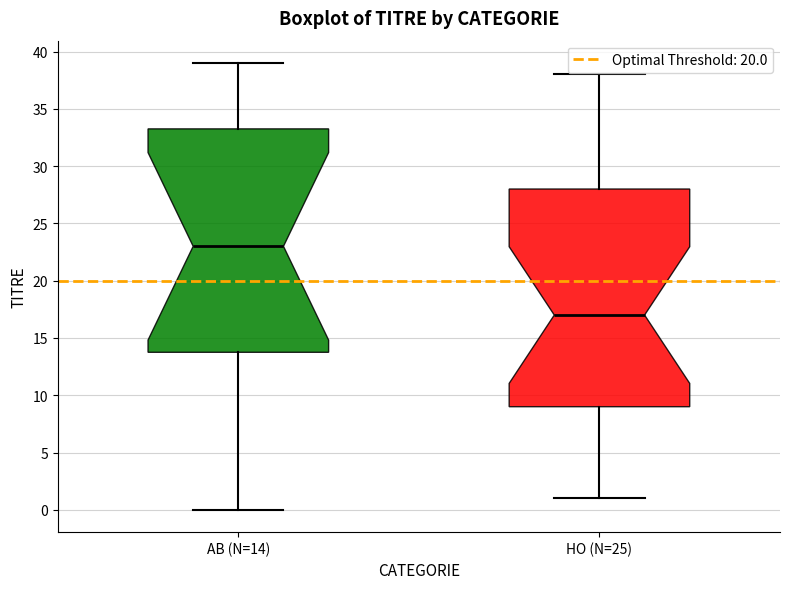

Reading left to right, read every box against the y-axis: the position of its median line, the range the box covers, and the ends of its whiskers. The values are not printed on the chart, so give them approximately, as read against the axis.

AB (N=14): median 23.0, box 14.0 to 33.5, whiskers 0.0 to 39.0
HO (N=25): median 17.0, box 9.0 to 28.0, whiskers 1.0 to 38.0